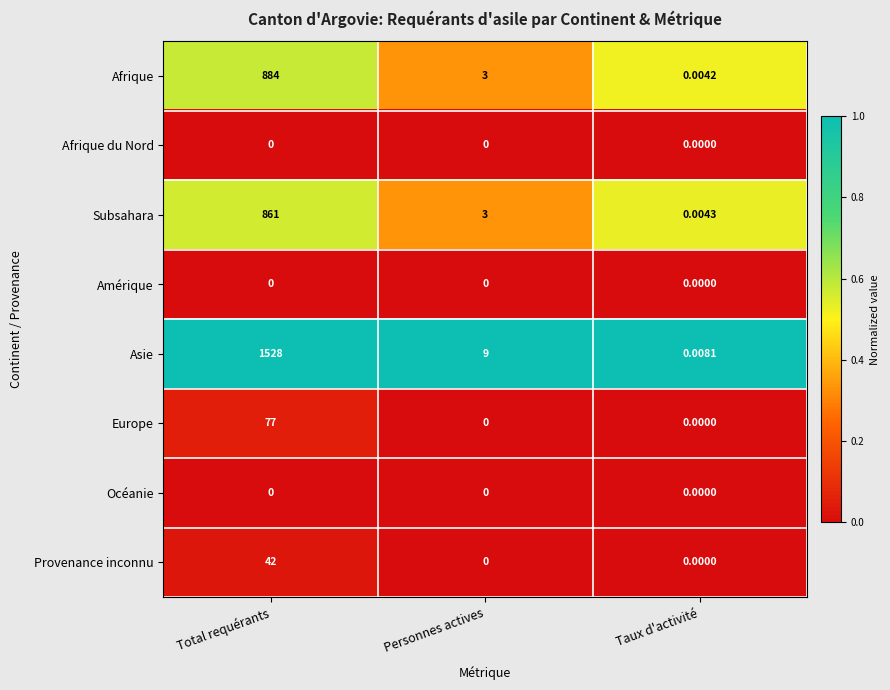

Where is Asie nearest to the value 764?

Personnes actives